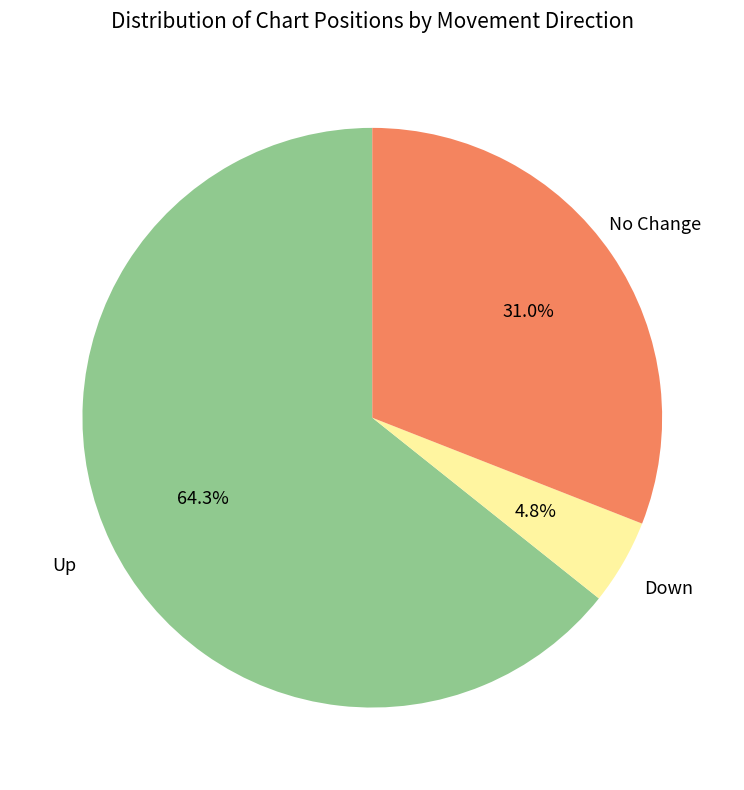

Is there any slice that represents more than half of the pie?

Yes